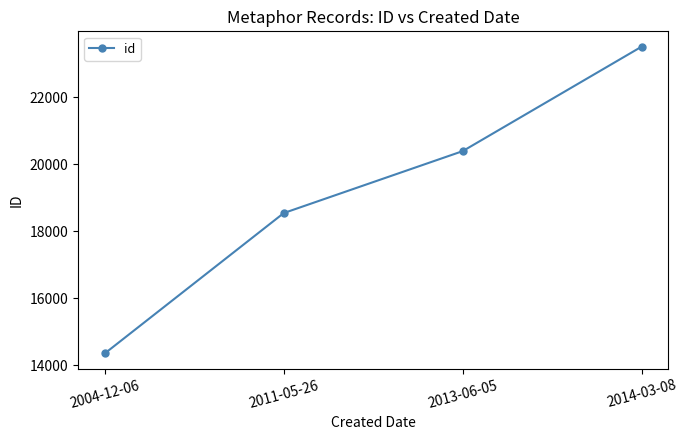

How many distinct data groups are displayed?

1